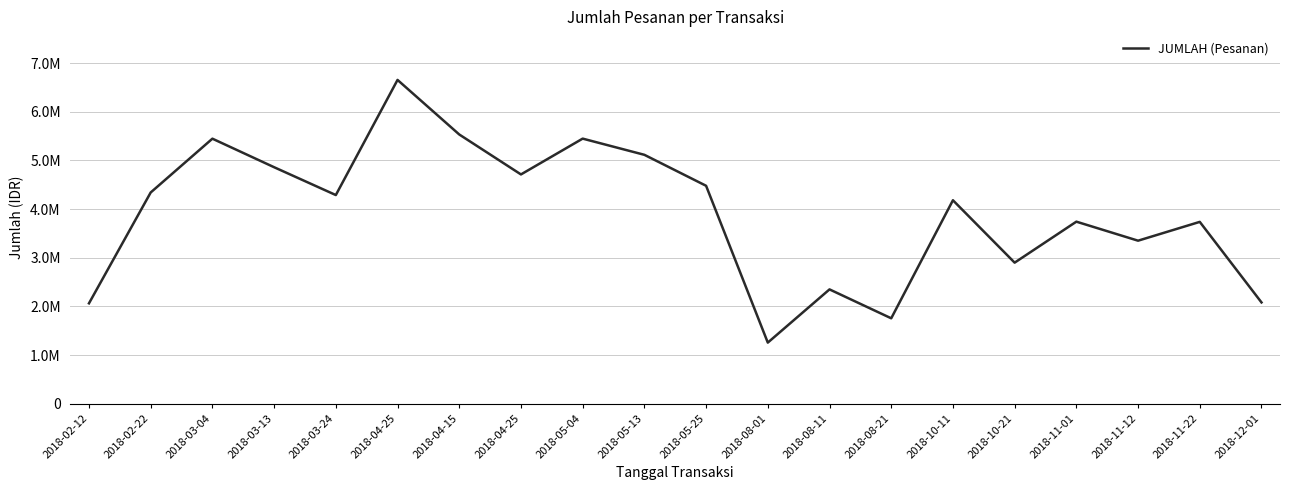

Does the chart display data point markers on the line(s)?

No